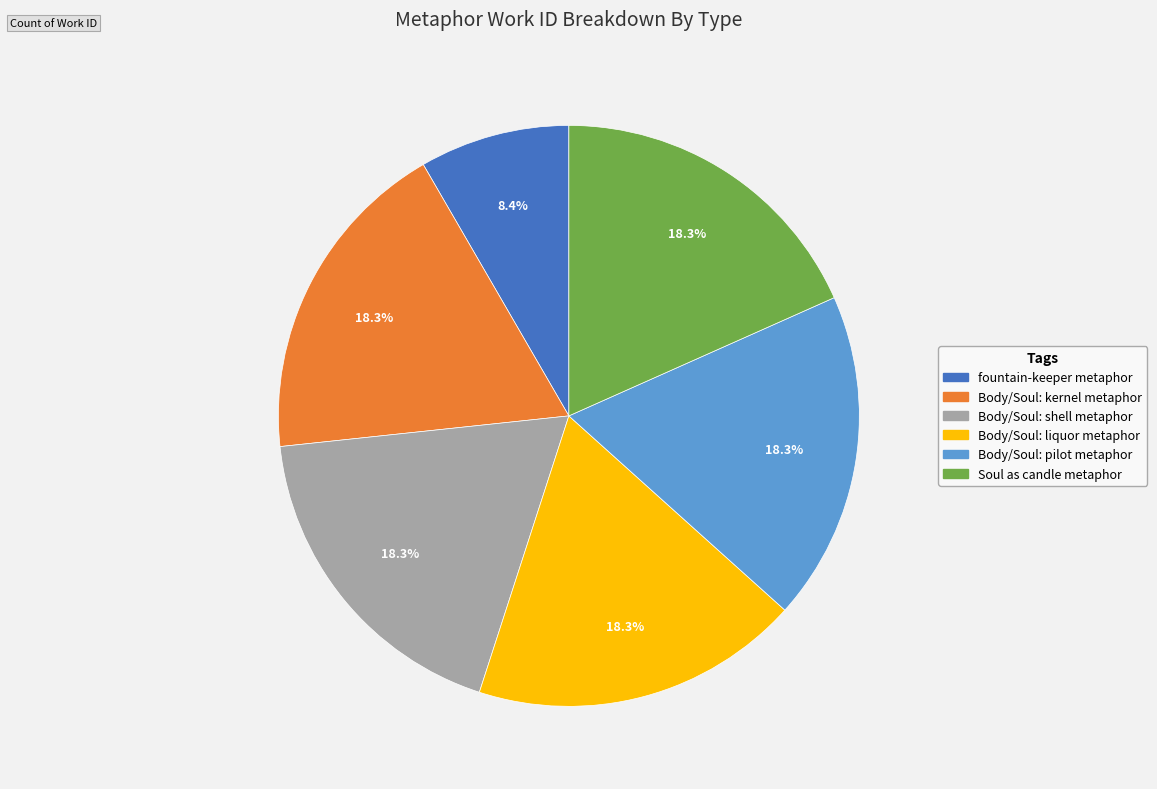

Is there any slice that represents more than half of the pie?

No